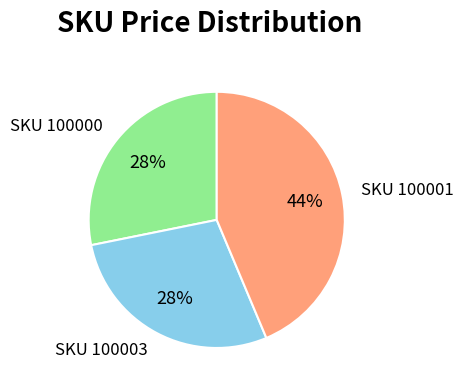

Is there a majority slice in this chart?

No